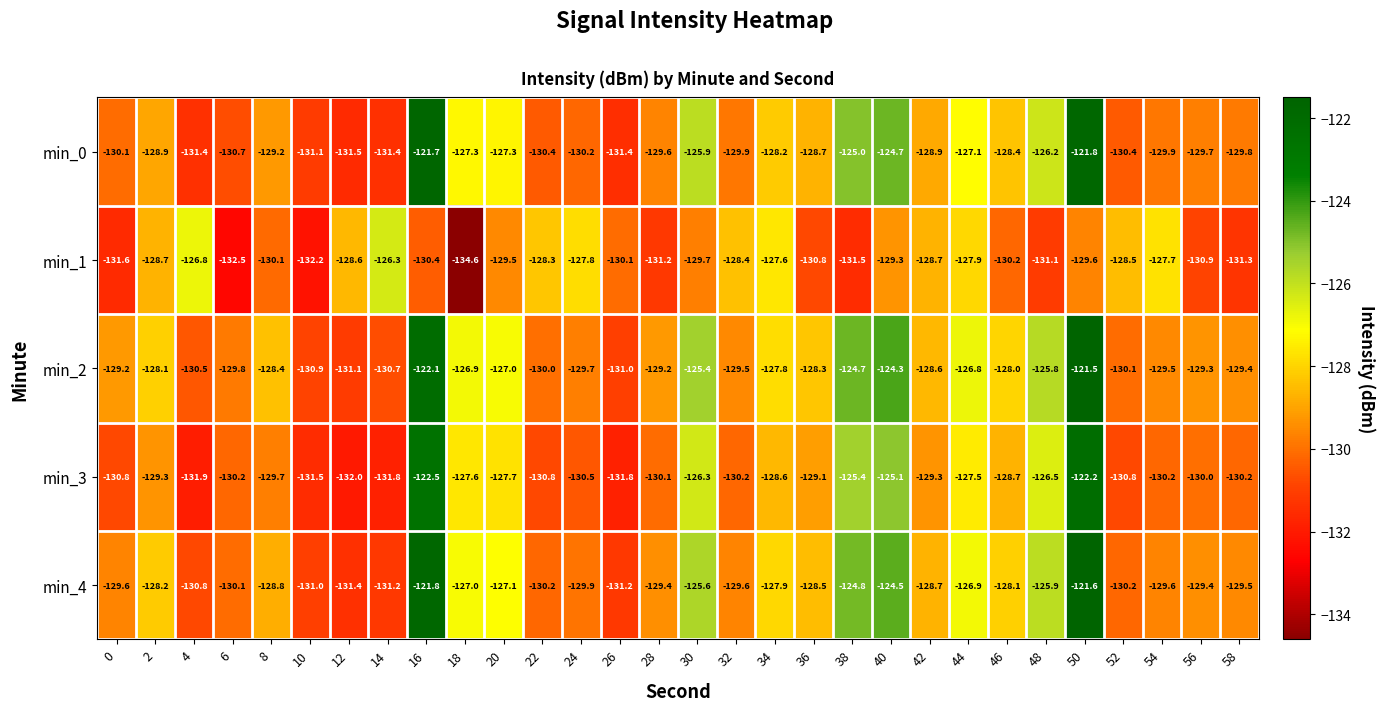

Is it true that min_0 equals -68.2 at 52?

False